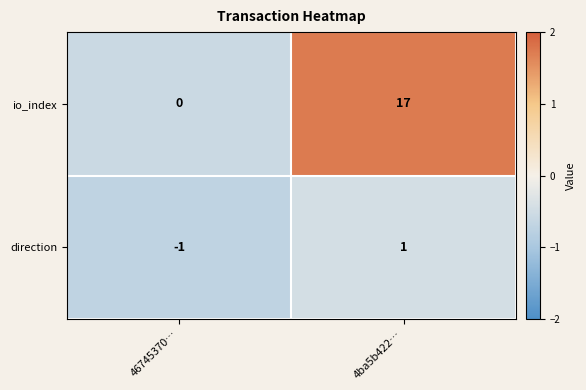

List the series in order of their peak value, highest first.

io_index, direction